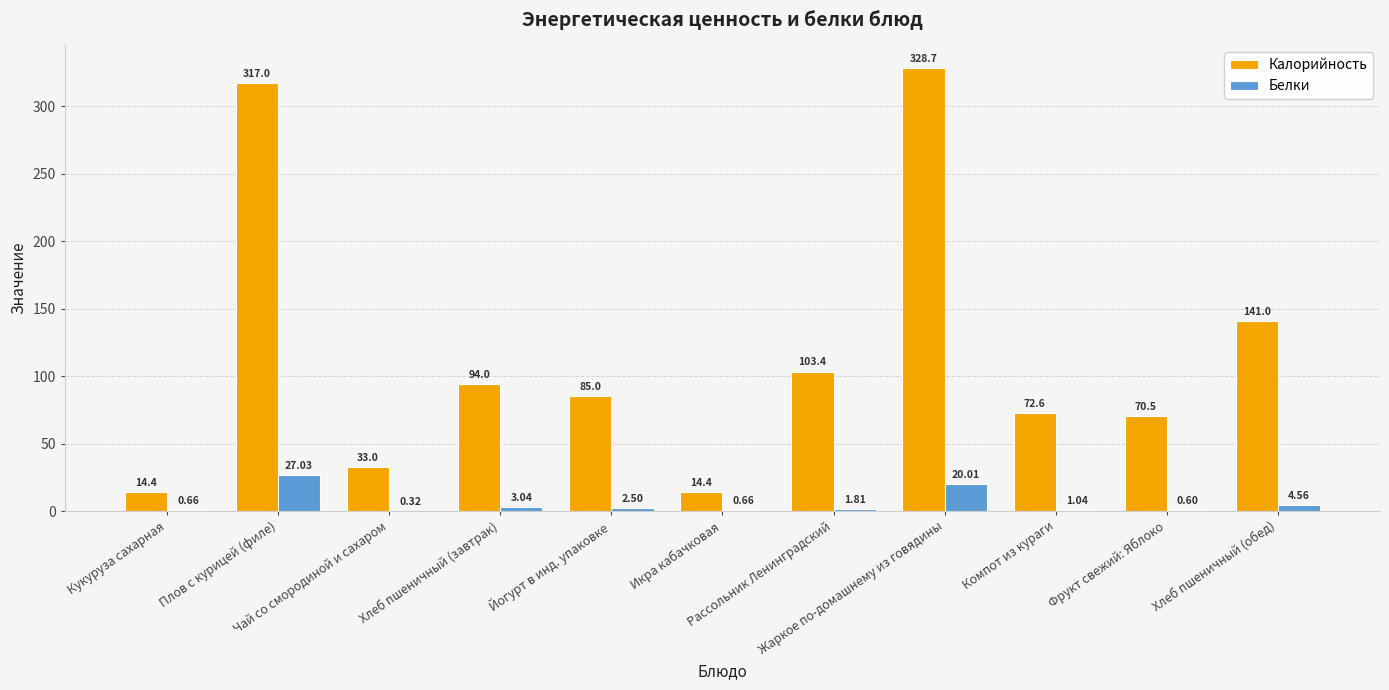

Which category has the highest value in the Калорийность series?

Жаркое по-домашнему из говядины